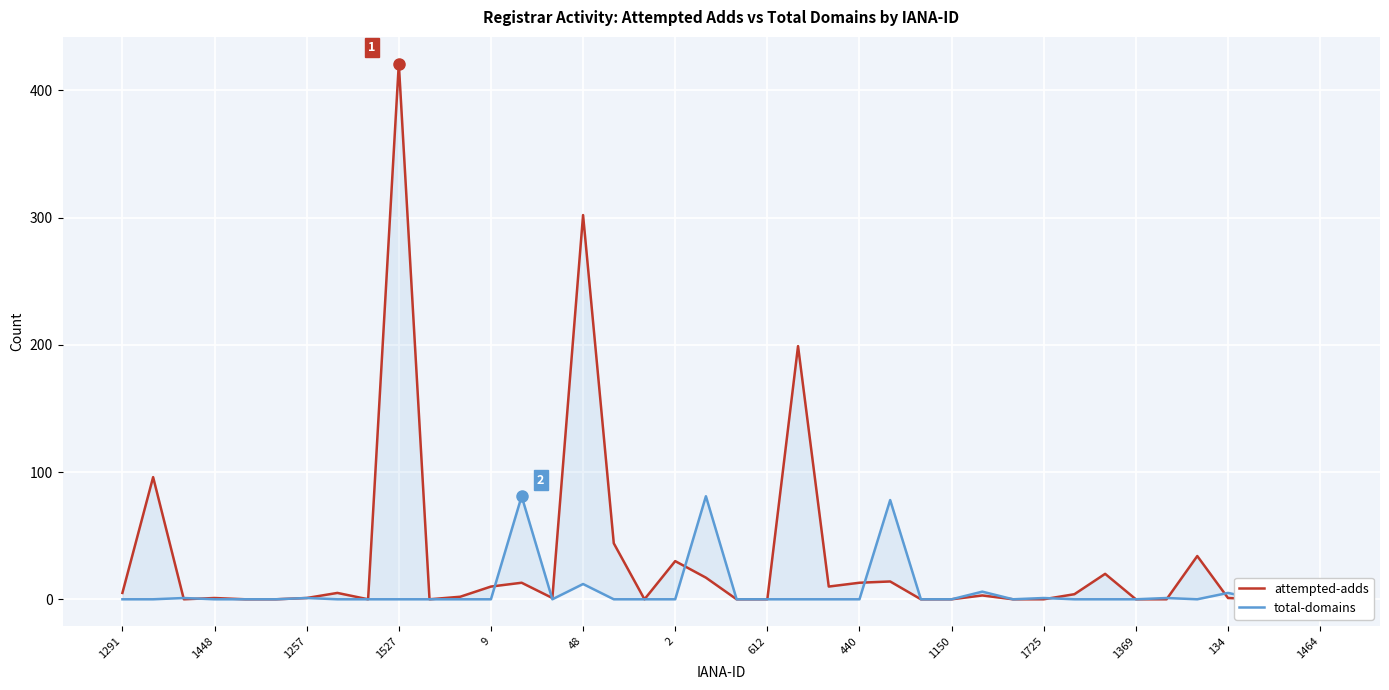

Between which two adjacent categories do attempted-adds and total-domains first intersect?

1448 and 1257